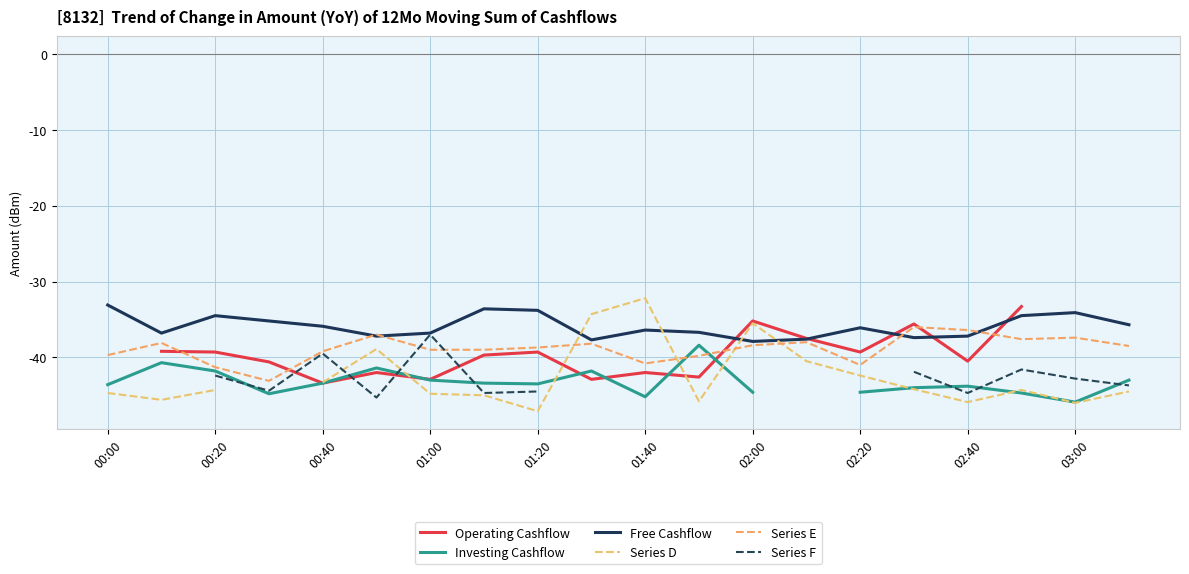

What is the maximum value for Series E?

-36.0